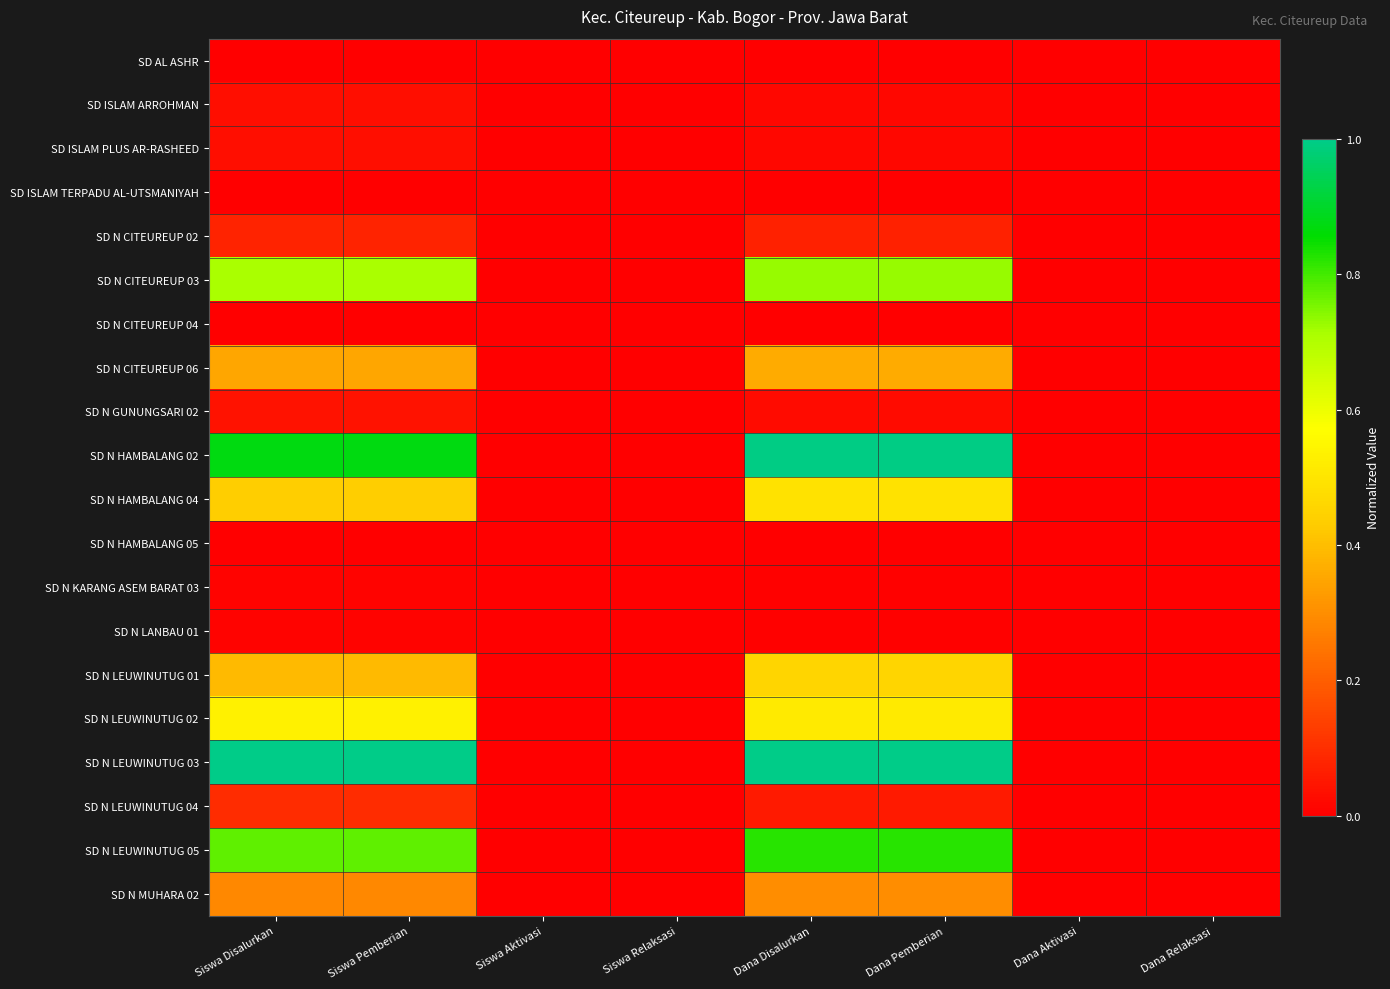

At which category is the sum across all series the highest?

Dana Disalurkan